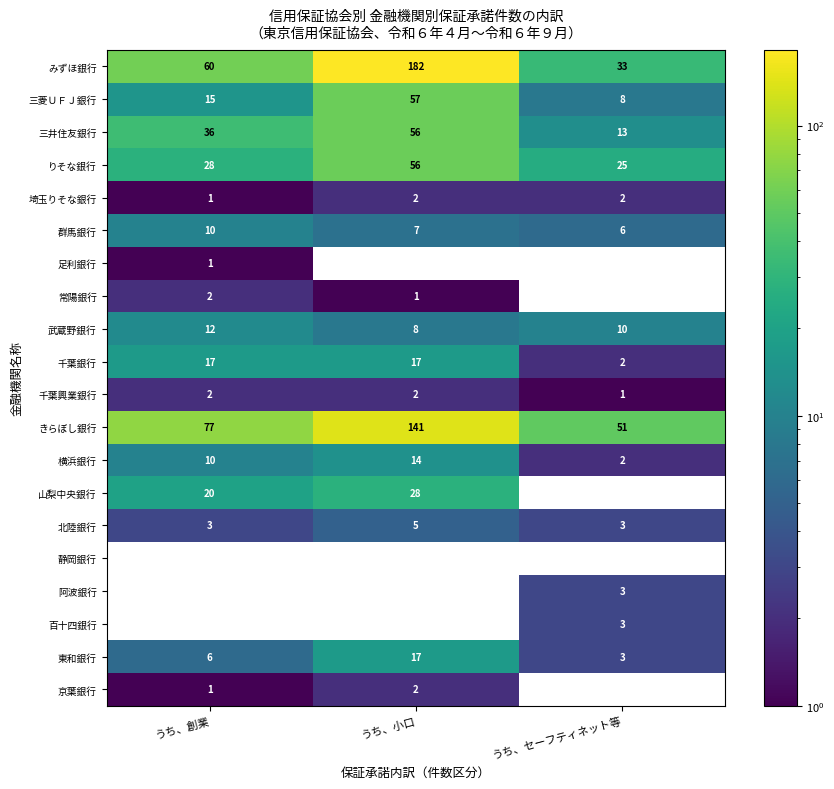

How many data points does each series have?

3